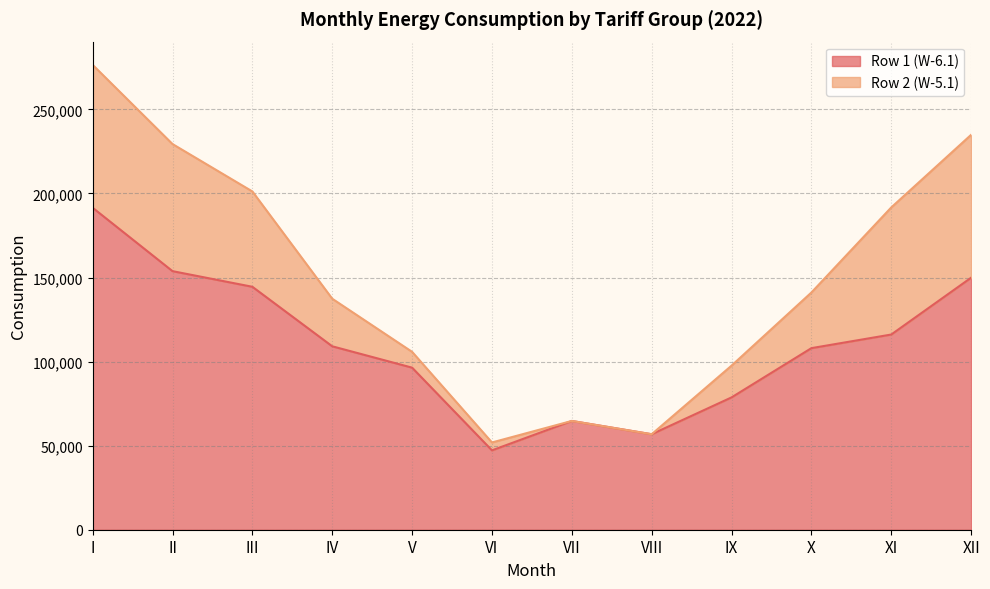

At which category does the chart reach its peak across all series?

I